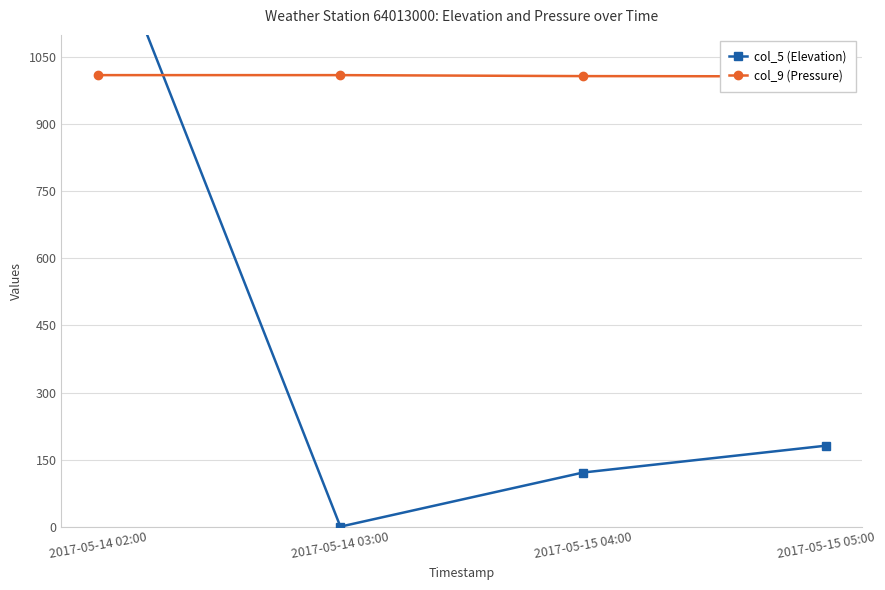

Count the number of categories in the chart.

4